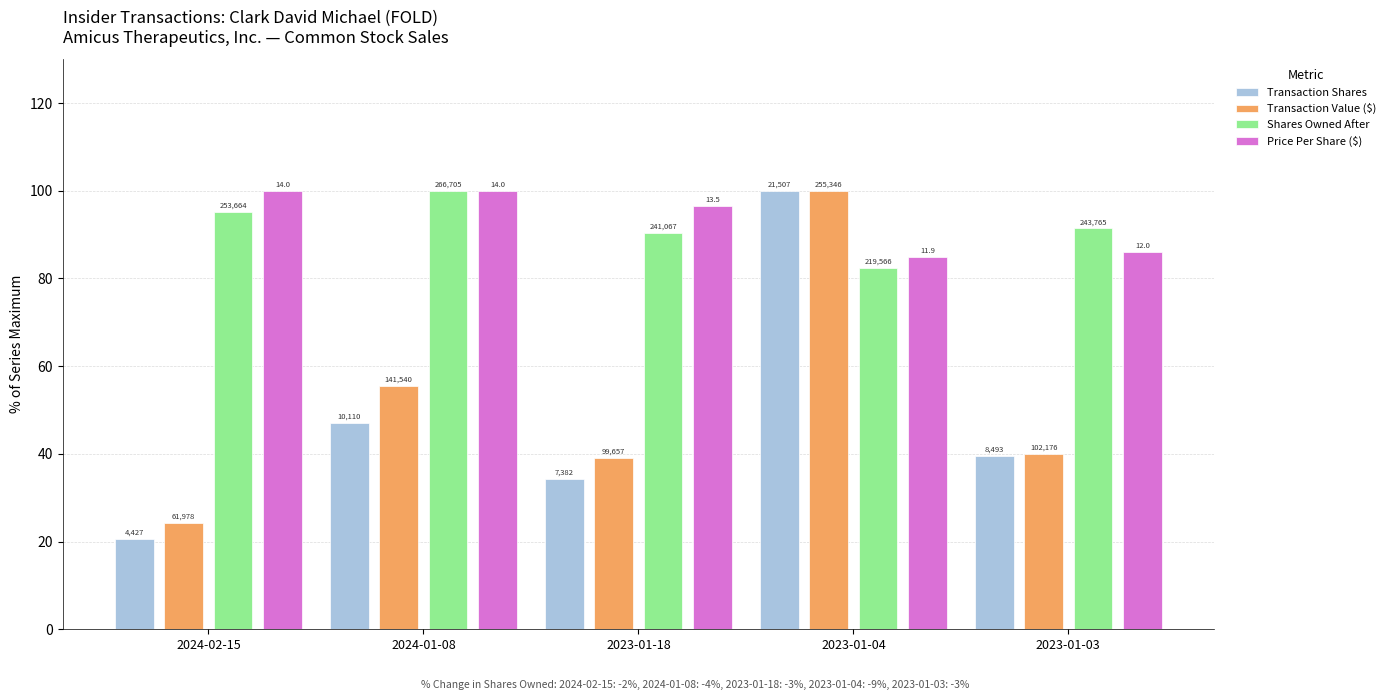

What is the value of the Transaction Value ($) bar at the 5th from the left?

40.0